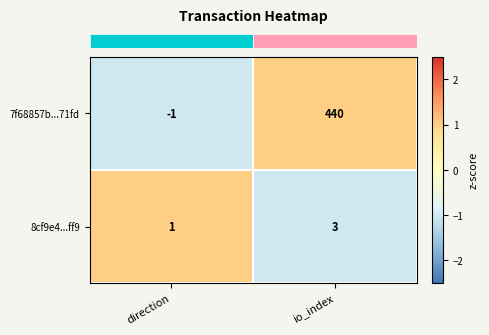

How many categories are shown in the chart?

2